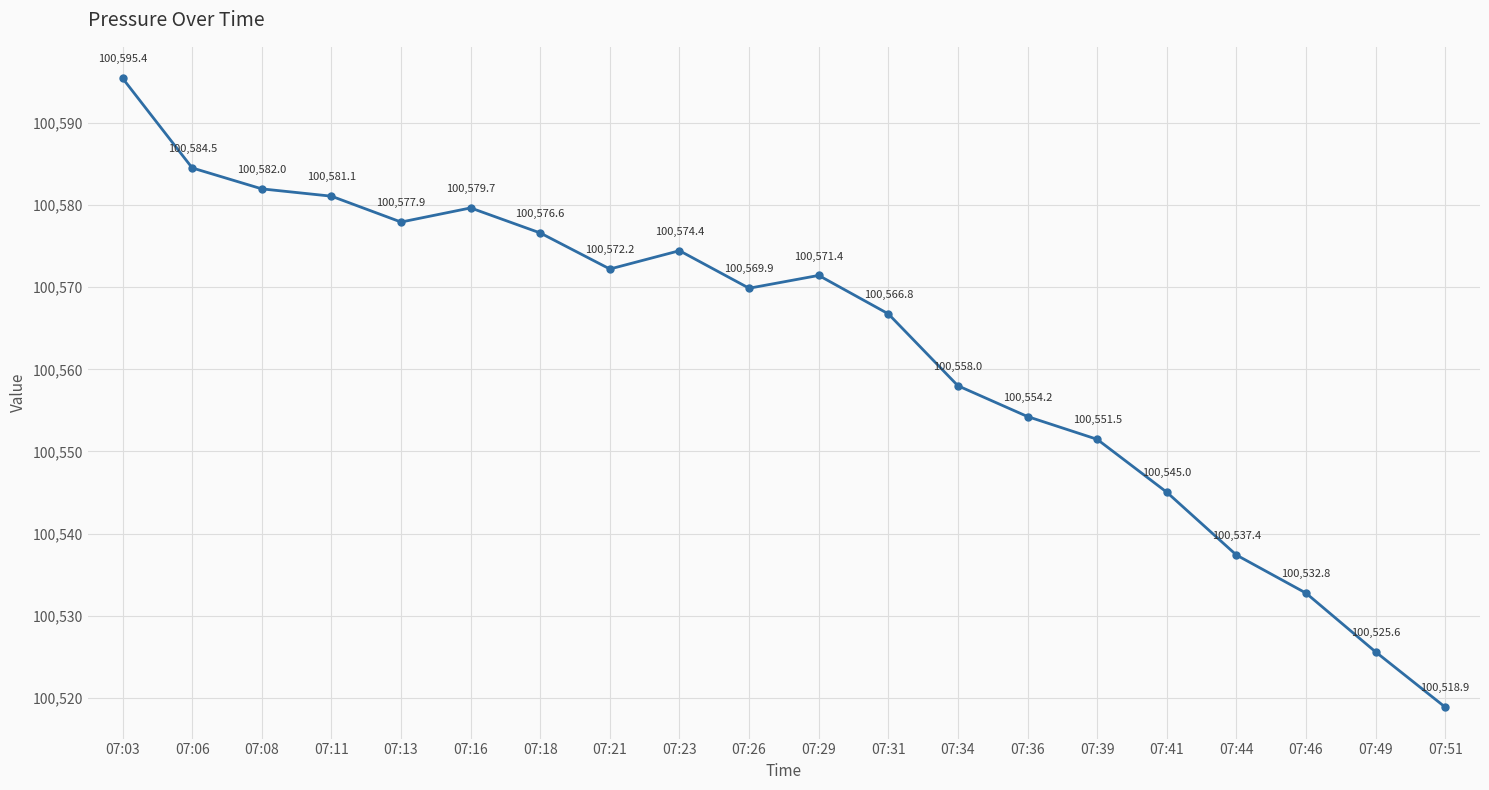

Which label corresponds to the largest value in the chart?

07:03